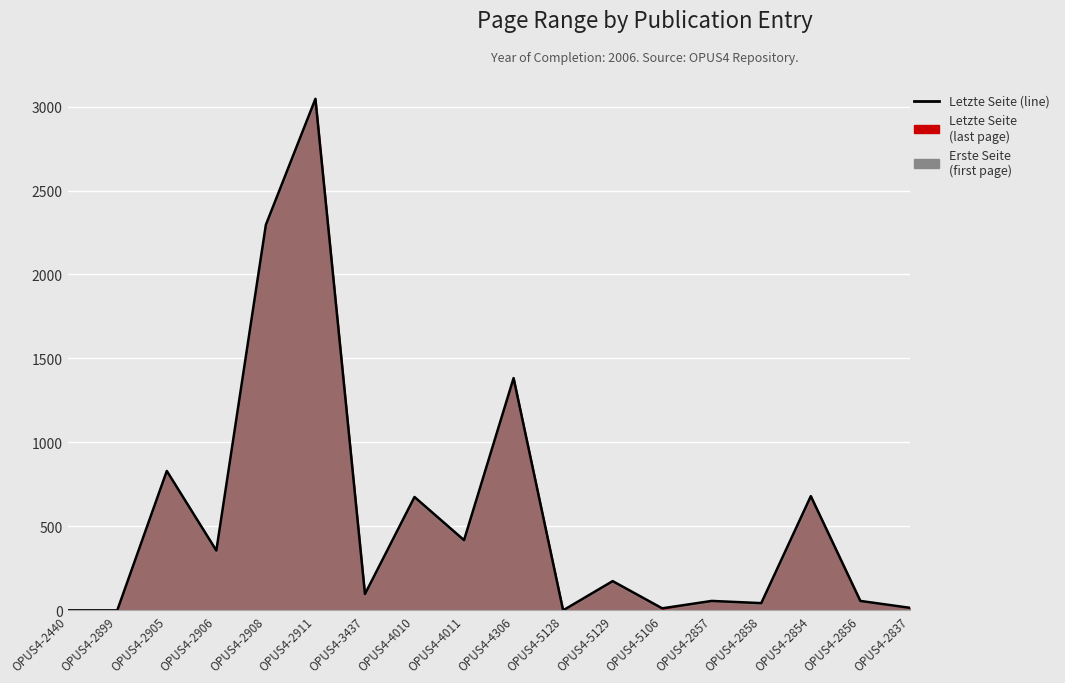

What is the approximate value at OPUS4-2837?

15